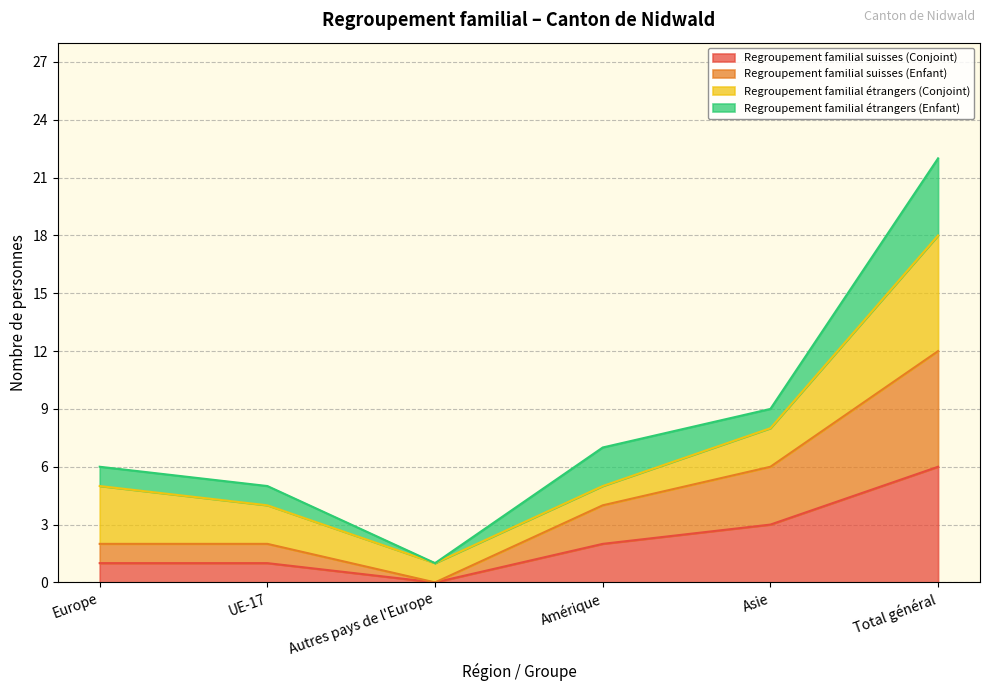

True or false: Regroupement familial suisses (Enfant) and Regroupement familial suisses (Conjoint) cross at least once.

False